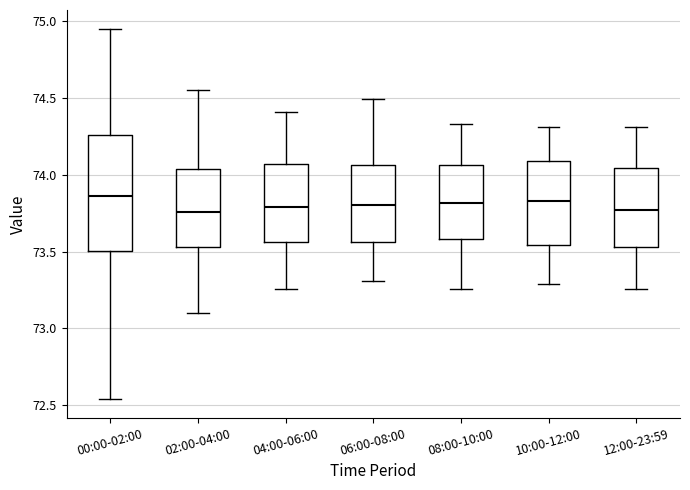

Reading left to right, read every box against the y-axis: the position of its median line, the range the box covers, and the ends of its whiskers. The values are not printed on the chart, so give them approximately, as read against the axis.

00:00-02:00: median 73.85, box 73.50 to 74.25, whiskers 72.55 to 74.95
02:00-04:00: median 73.75, box 73.55 to 74.05, whiskers 73.10 to 74.55
04:00-06:00: median 73.80, box 73.55 to 74.05, whiskers 73.25 to 74.40
06:00-08:00: median 73.80, box 73.55 to 74.05, whiskers 73.30 to 74.50
08:00-10:00: median 73.80, box 73.60 to 74.05, whiskers 73.25 to 74.35
10:00-12:00: median 73.85, box 73.55 to 74.10, whiskers 73.30 to 74.30
12:00-23:59: median 73.75, box 73.55 to 74.05, whiskers 73.25 to 74.30